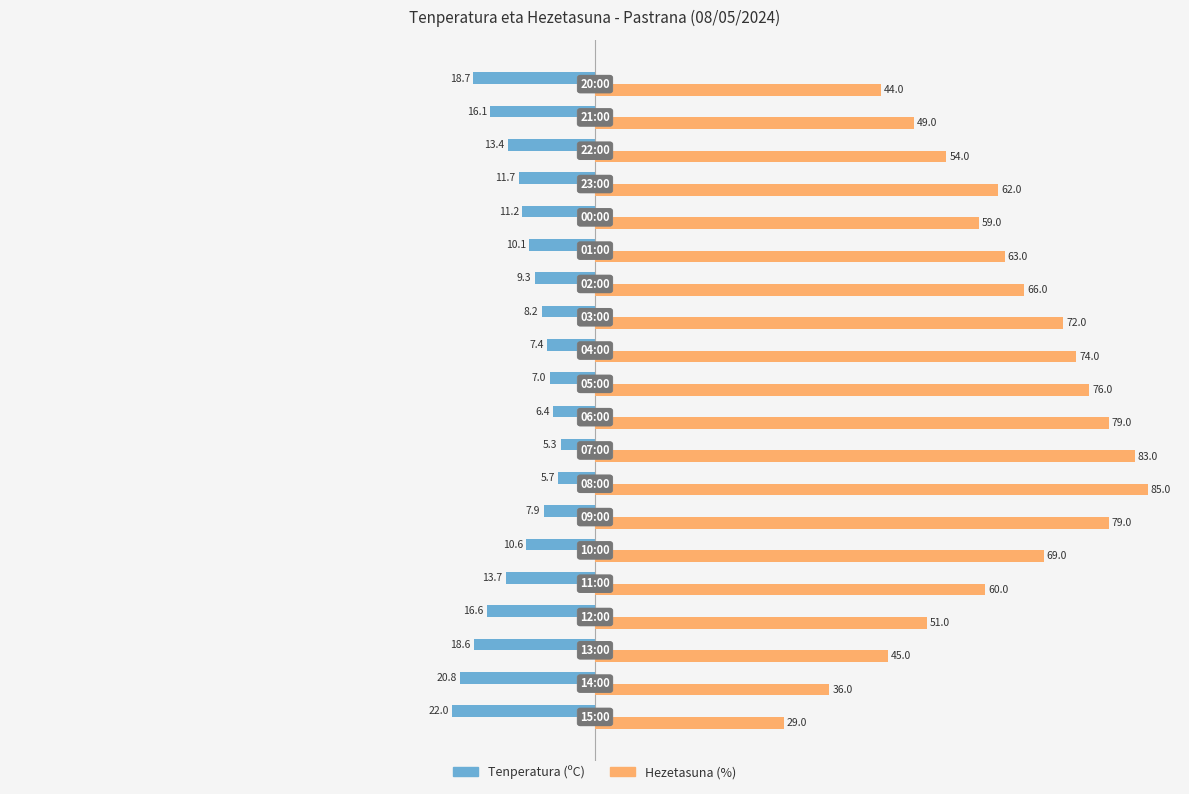

What is the lowest value of the Hezetasuna (%) series?

29.0